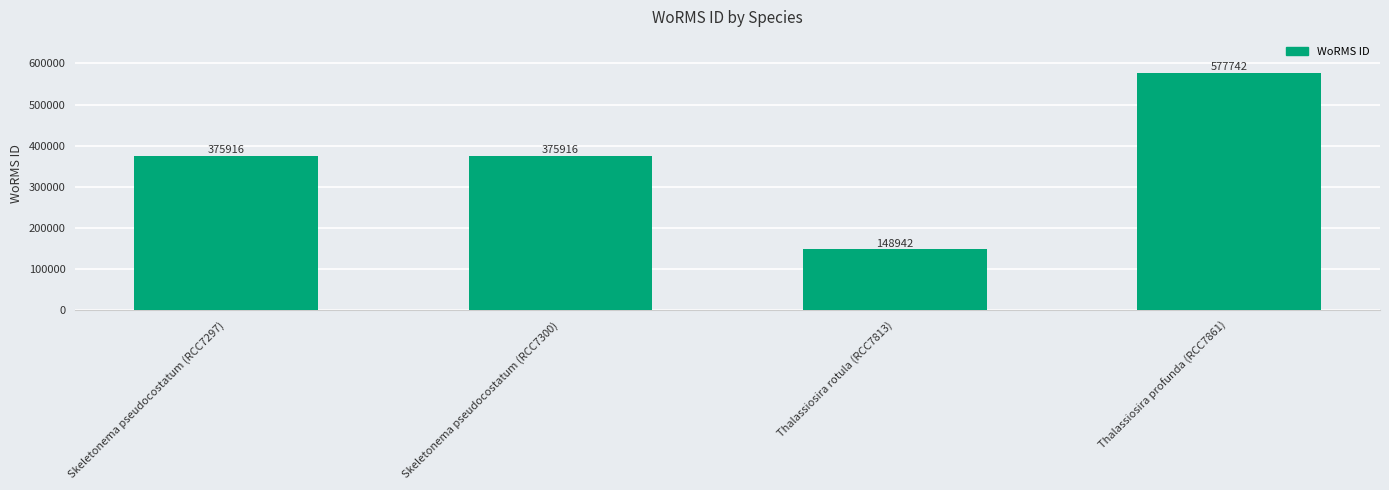

What is the ratio of the value at Thalassiosira profunda (RCC7861) to the value at Thalassiosira rotula (RCC7813)?

3.9